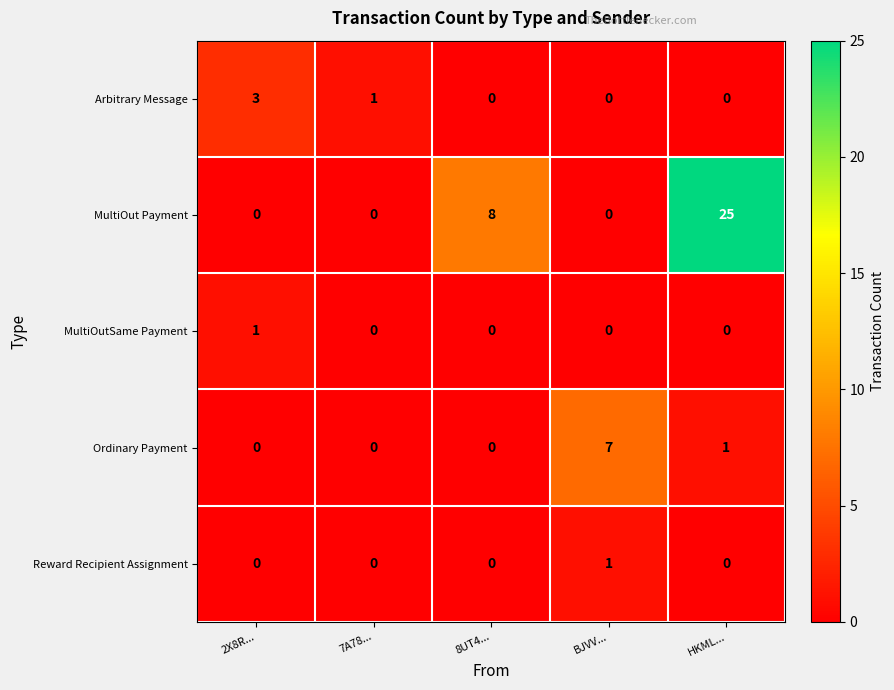

Reading left to right, list all the values displayed in this chart.

Arbitrary Message: 3	1	0	0	0
MultiOut Payment: 0	0	8	0	25
MultiOutSame Payment: 1	0	0	0	0
Ordinary Payment: 0	0	0	7	1
Reward Recipient Assignment: 0	0	0	1	0